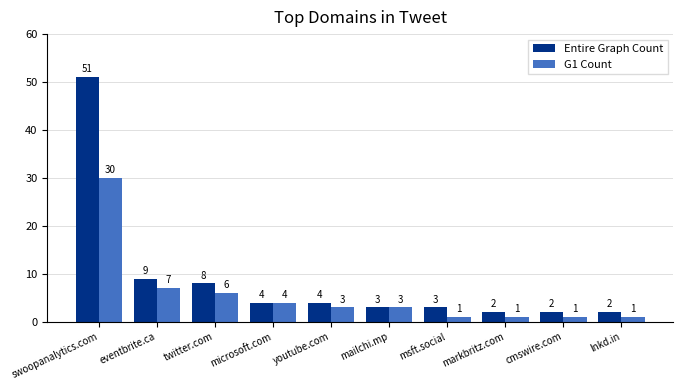

Which series has the largest total across all categories?

Entire Graph Count